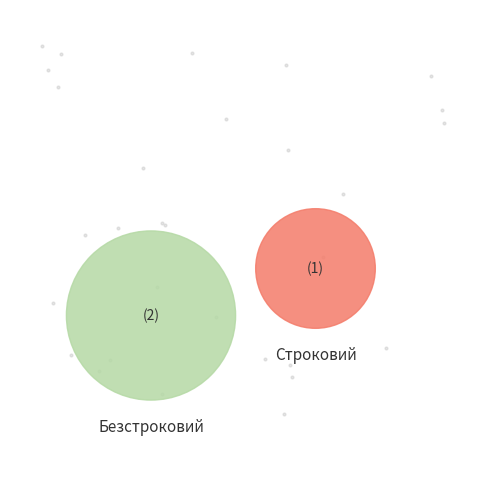

True or false: Строковий accounts for 43% of the total.

False